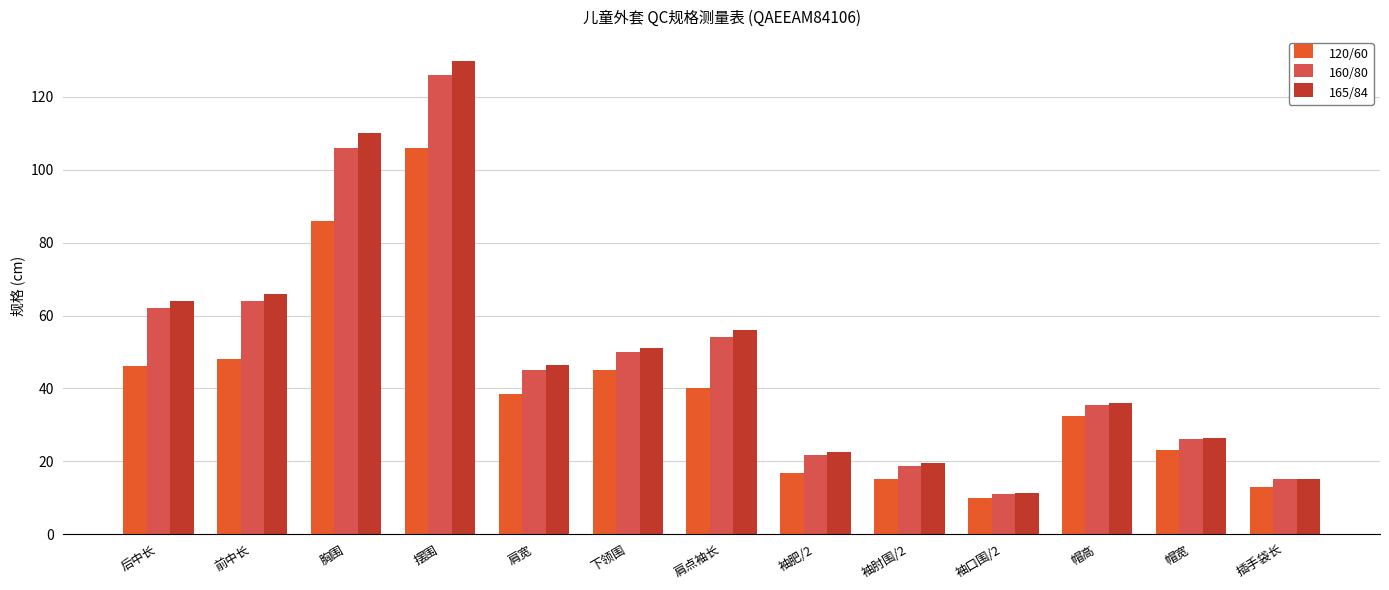

What are all the series names shown in the legend?

120/60, 160/80, 165/84